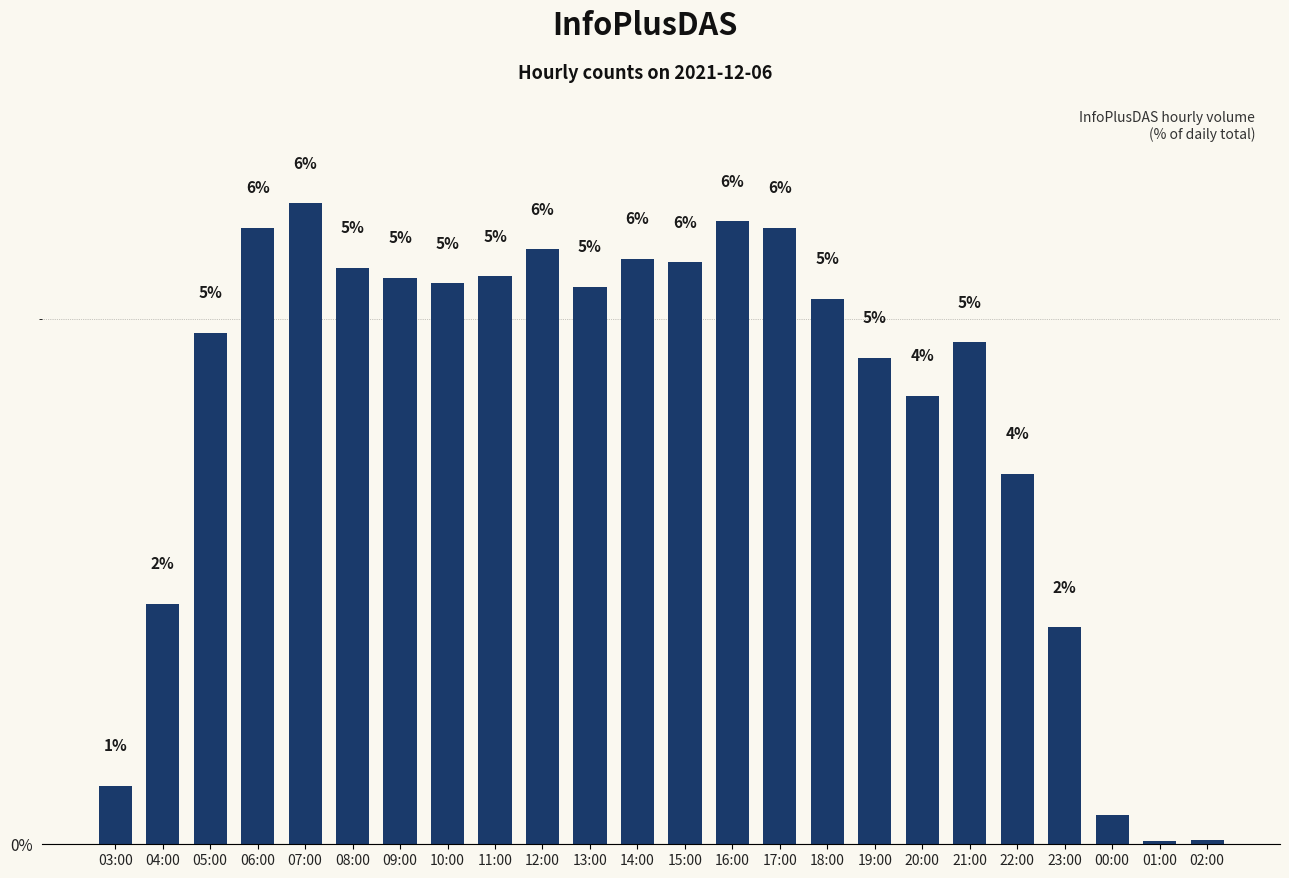

At which category does the chart reach its peak across all series?

07:00